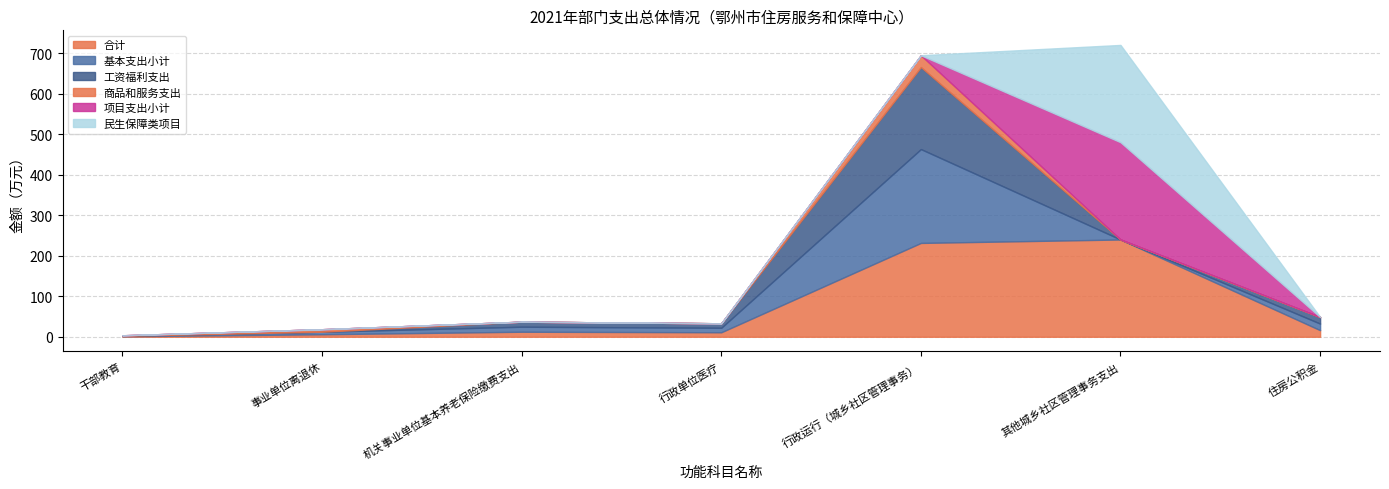

At which label does 基本支出小计 first exceed 11?

机关事业单位基本养老保险缴费支出